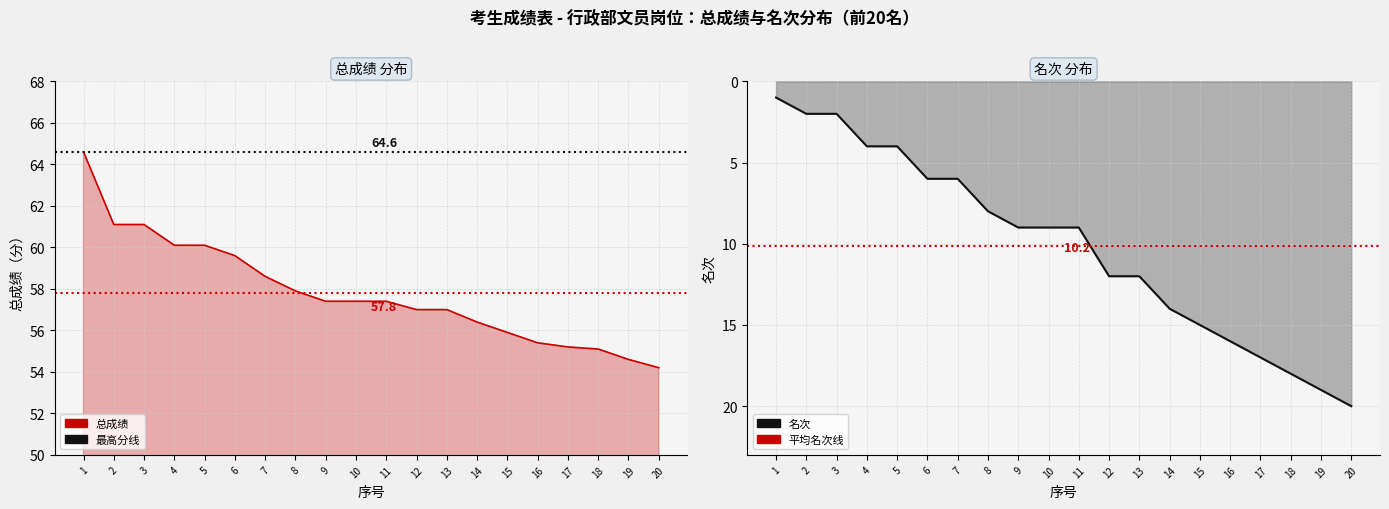

Reading left to right, what are all the values shown in this chart?

总成绩: 1=64.6	2=61.1	3=61.1	4=60.1	5=60.1	6=59.6	7=58.6	8=57.9	9=57.4	10=57.4	11=57.4	12=57.0	13=57.0	14=56.4	15=55.9	16=55.4	17=55.2	18=55.1	19=54.6	20=54.2
名次: 1=1.0	2=2.0	3=2.0	4=4.0	5=4.0	6=6.0	7=6.0	8=8.0	9=9.0	10=9.0	11=9.0	12=12.0	13=12.0	14=14.0	15=15.0	16=16.0	17=17.0	18=18.0	19=19.0	20=20.0